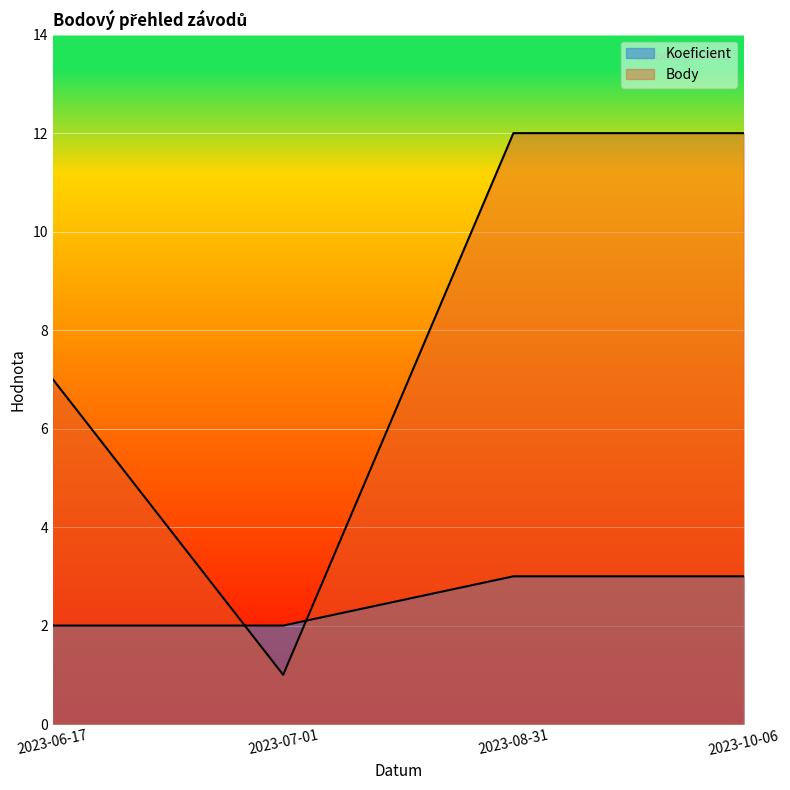

At which category does Body reach its first local valley?

2023-07-01